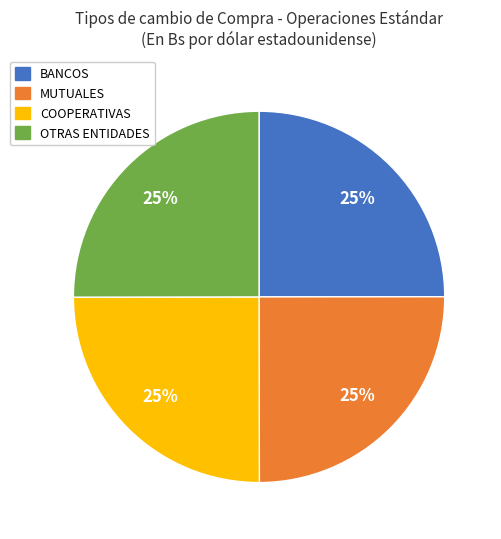

Does any single category account for the majority?

No